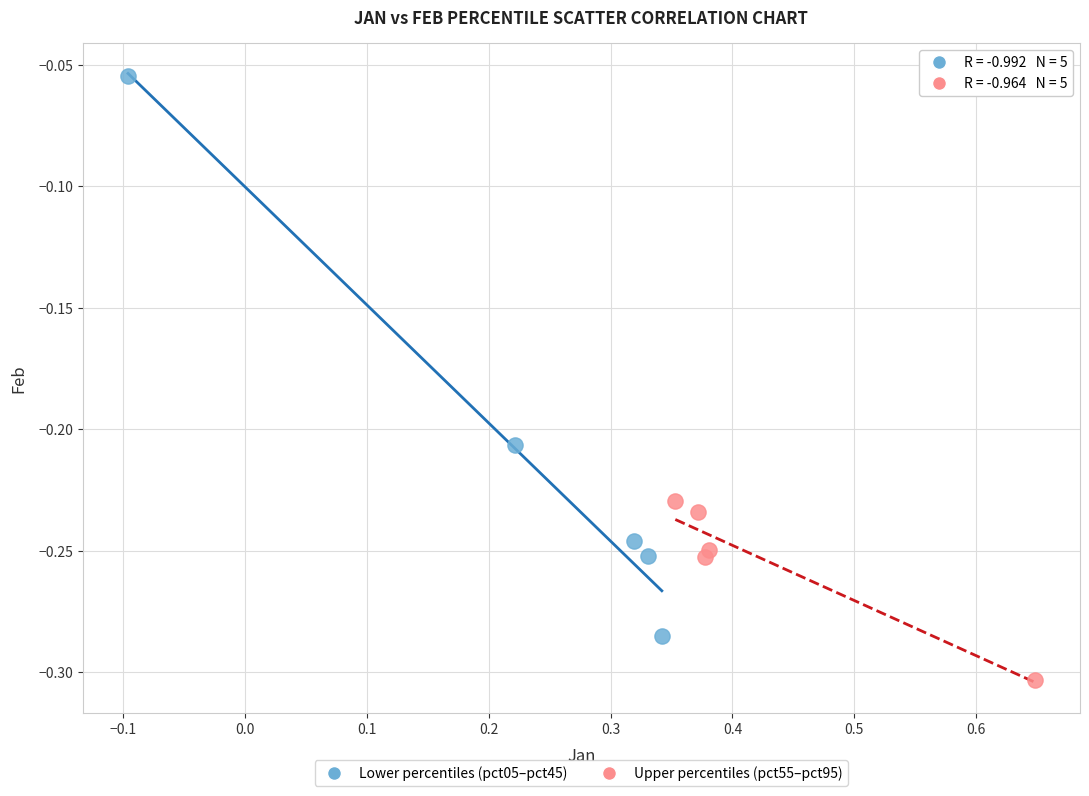

Which series has the largest Y range (max minus min)?

Lower percentiles (pct05–pct45)